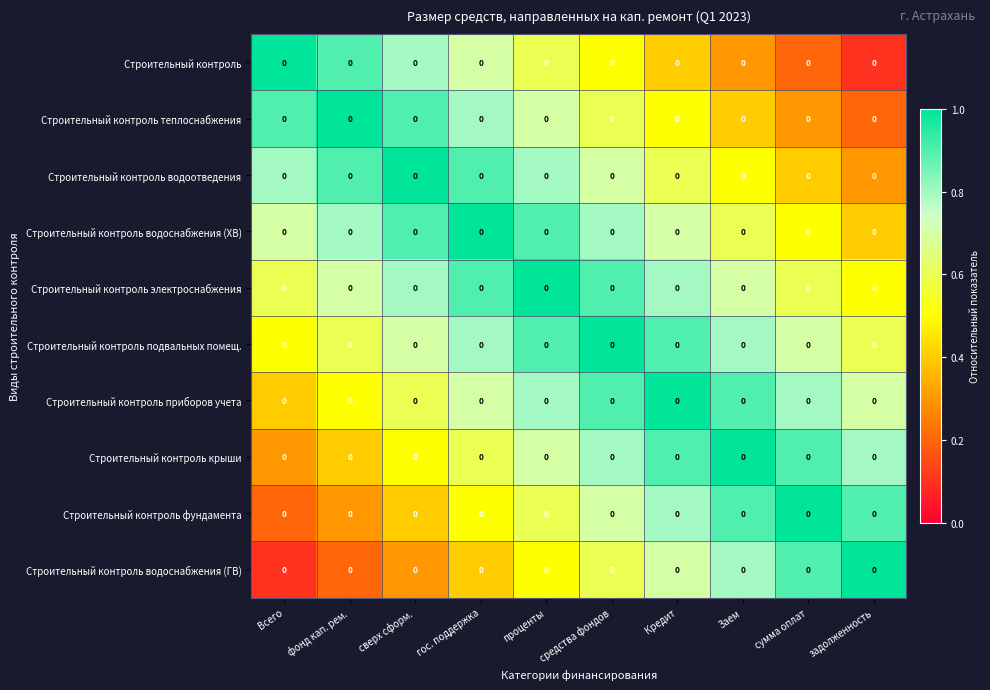

The value of Строительный контроль фундамента at проценты is 0.6. True or false?

True